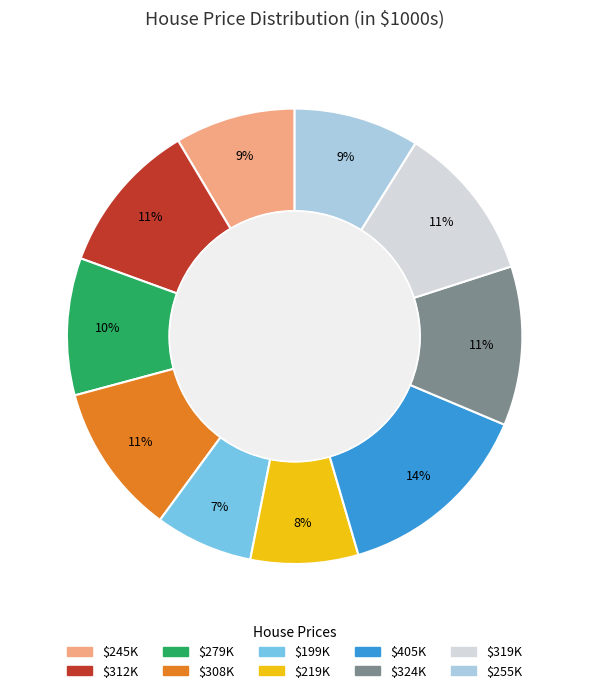

Count the number of slices in the pie.

10